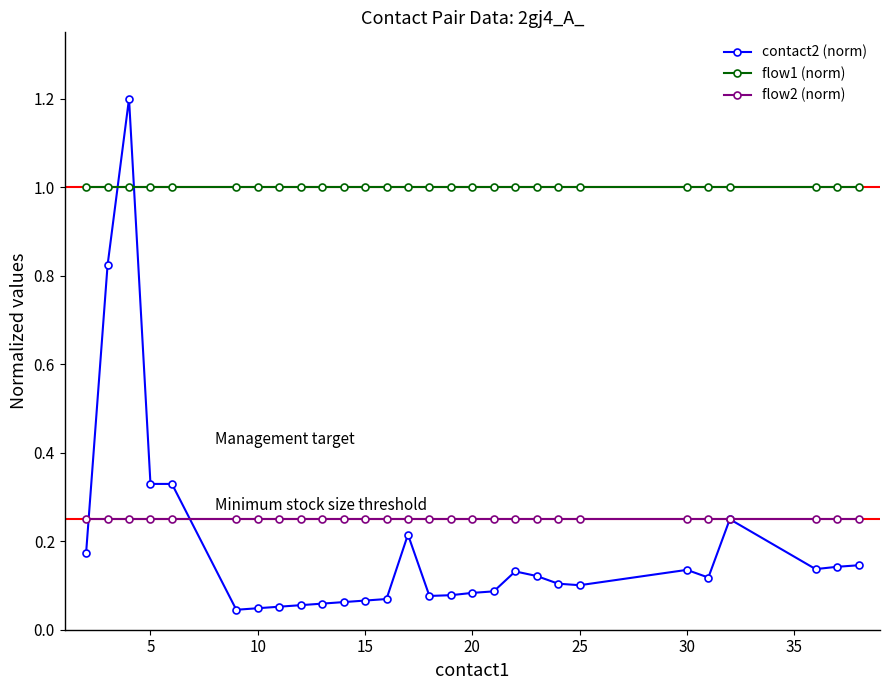

Which series has the largest range (max minus min)?

contact2 (norm)